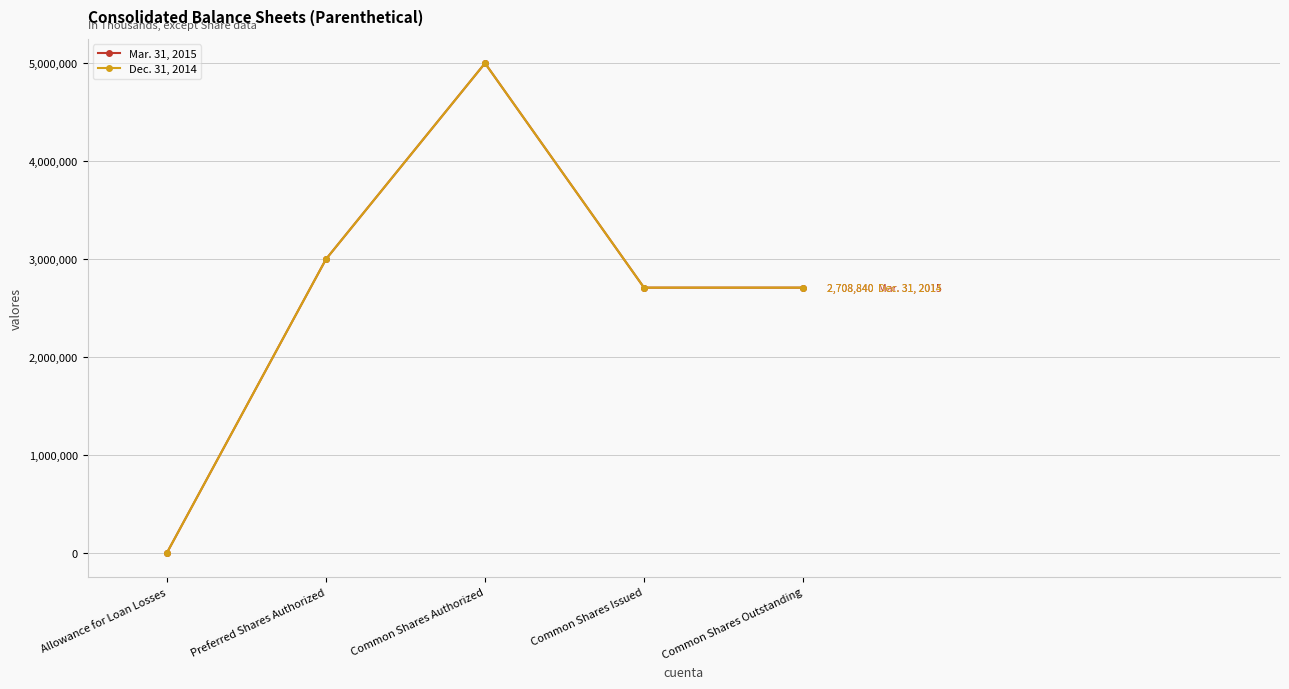

True or false: Dec. 31, 2014 has a value of 2708840 at Common Shares Issued.

True